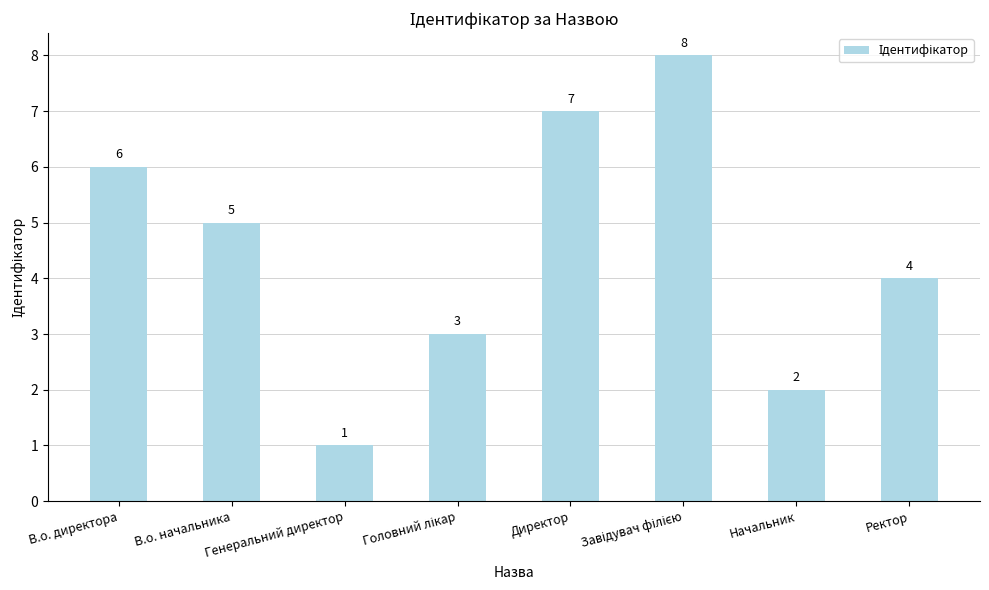

What is the label of the 6th bar from the right?

Генеральний директор